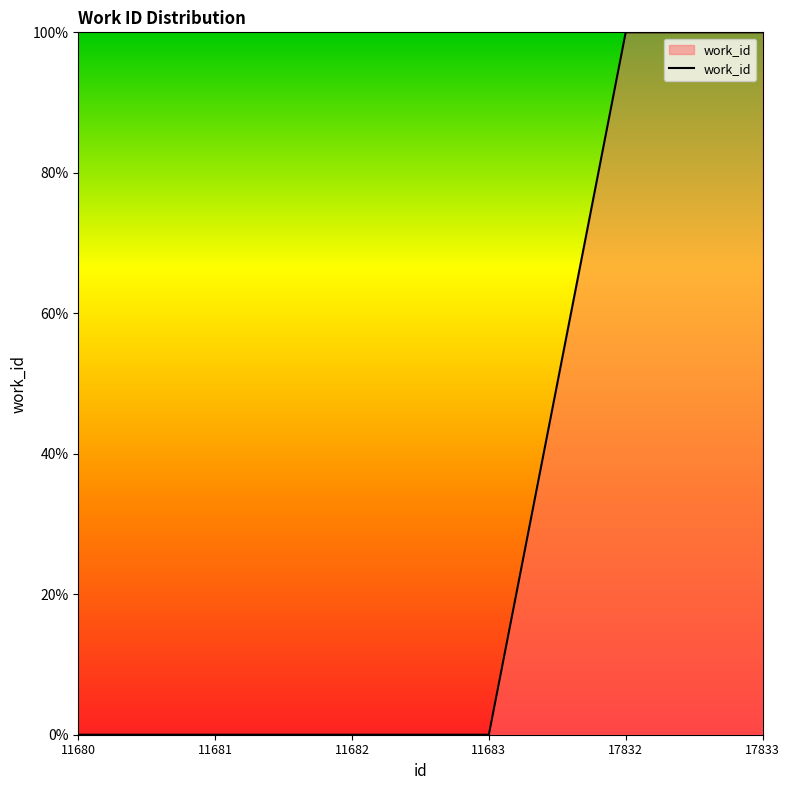

True or false: the data shows 141 at 17832.

False